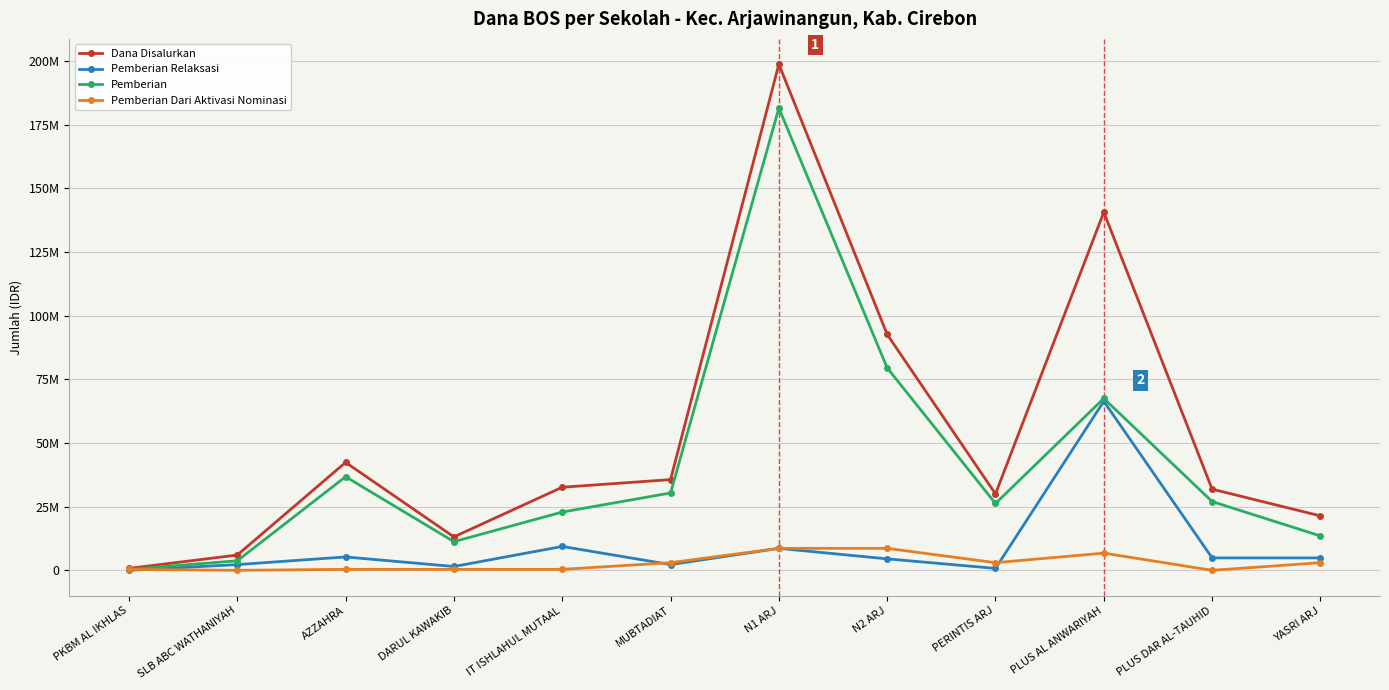

Reading left to right, list all the values displayed in this chart.

Dana Disalurkan: PKBM AL IKHLAS=750000	SLB ABC WATHANIYAH=6000000	AZZAHRA=42375000	DARUL KAWAKIB=13125000	IT ISHLAHUL MUTAAL=32625000	MUBTADIAT=35625000	N1 ARJ=198750000	N2 ARJ=92625000	PERINTIS ARJ=30000000	PLUS AL ANWARIYAH=140625000	PLUS DAR AL-TAUHID=31875000	YASRI ARJ=21375000
Pemberian Relaksasi: PKBM AL IKHLAS=0	SLB ABC WATHANIYAH=2250000	AZZAHRA=5250000	DARUL KAWAKIB=1500000	IT ISHLAHUL MUTAAL=9375000	MUBTADIAT=2250000	N1 ARJ=8625000	N2 ARJ=4500000	PERINTIS ARJ=750000	PLUS AL ANWARIYAH=66375000	PLUS DAR AL-TAUHID=4875000	YASRI ARJ=4875000
Pemberian: PKBM AL IKHLAS=375000	SLB ABC WATHANIYAH=3750000	AZZAHRA=36750000	DARUL KAWAKIB=11250000	IT ISHLAHUL MUTAAL=22875000	MUBTADIAT=30375000	N1 ARJ=181500000	N2 ARJ=79500000	PERINTIS ARJ=26250000	PLUS AL ANWARIYAH=67500000	PLUS DAR AL-TAUHID=27000000	YASRI ARJ=13500000
Pemberian Dari Aktivasi Nominasi: PKBM AL IKHLAS=375000	SLB ABC WATHANIYAH=0	AZZAHRA=375000	DARUL KAWAKIB=375000	IT ISHLAHUL MUTAAL=375000	MUBTADIAT=3000000	N1 ARJ=8625000	N2 ARJ=8625000	PERINTIS ARJ=3000000	PLUS AL ANWARIYAH=6750000	PLUS DAR AL-TAUHID=0	YASRI ARJ=3000000